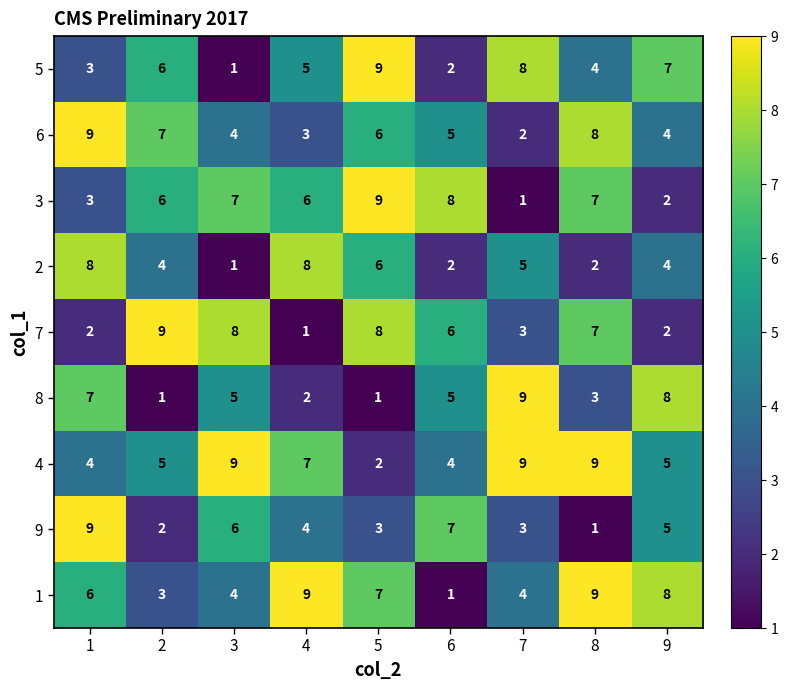

At which label does 5 reach its minimum?

3